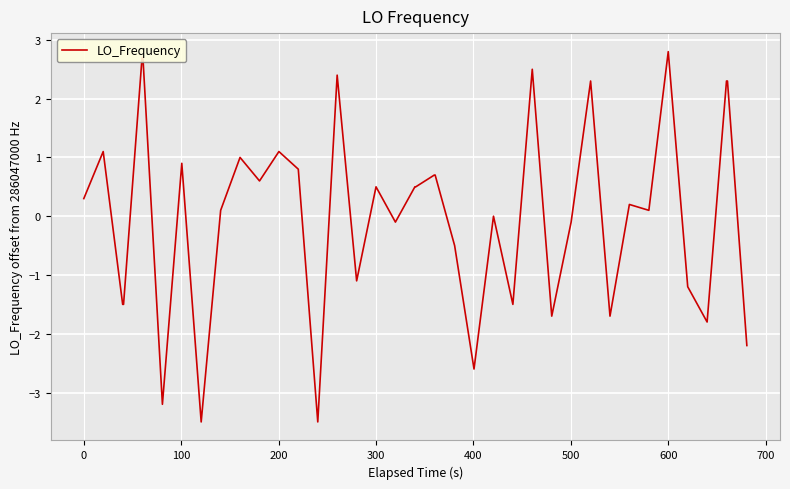

What is the smallest value displayed?

-3.5